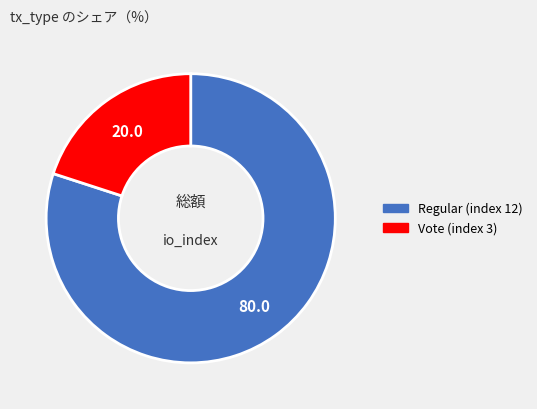

Which category has the biggest portion of the pie?

Regular (index 12)